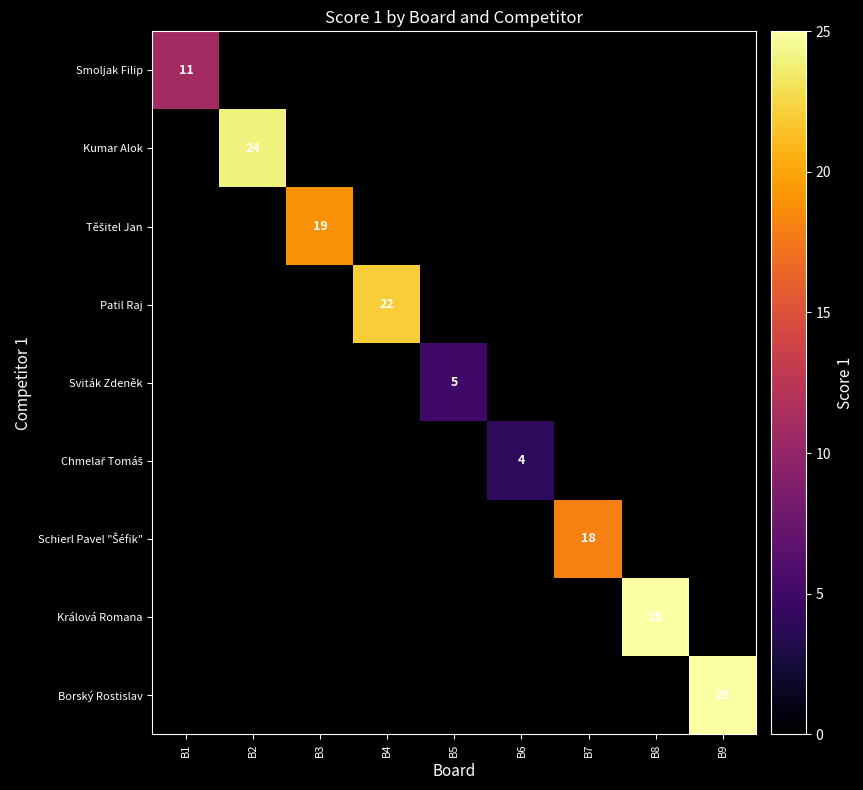

Which has a higher value, B5 or B7?

B7